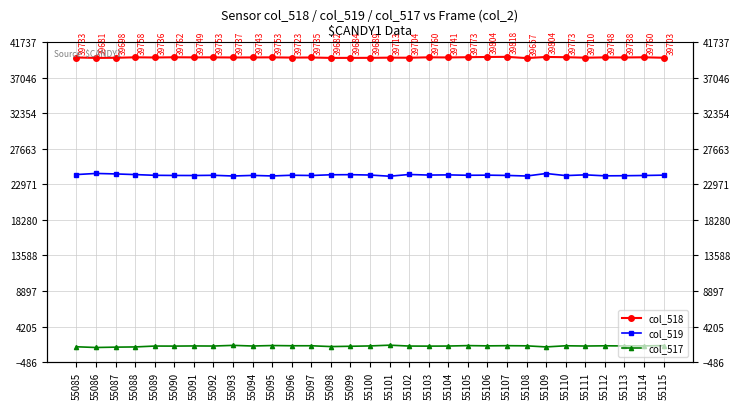

Rank the series by their maximum value, from lowest to highest.

col_517, col_519, col_518